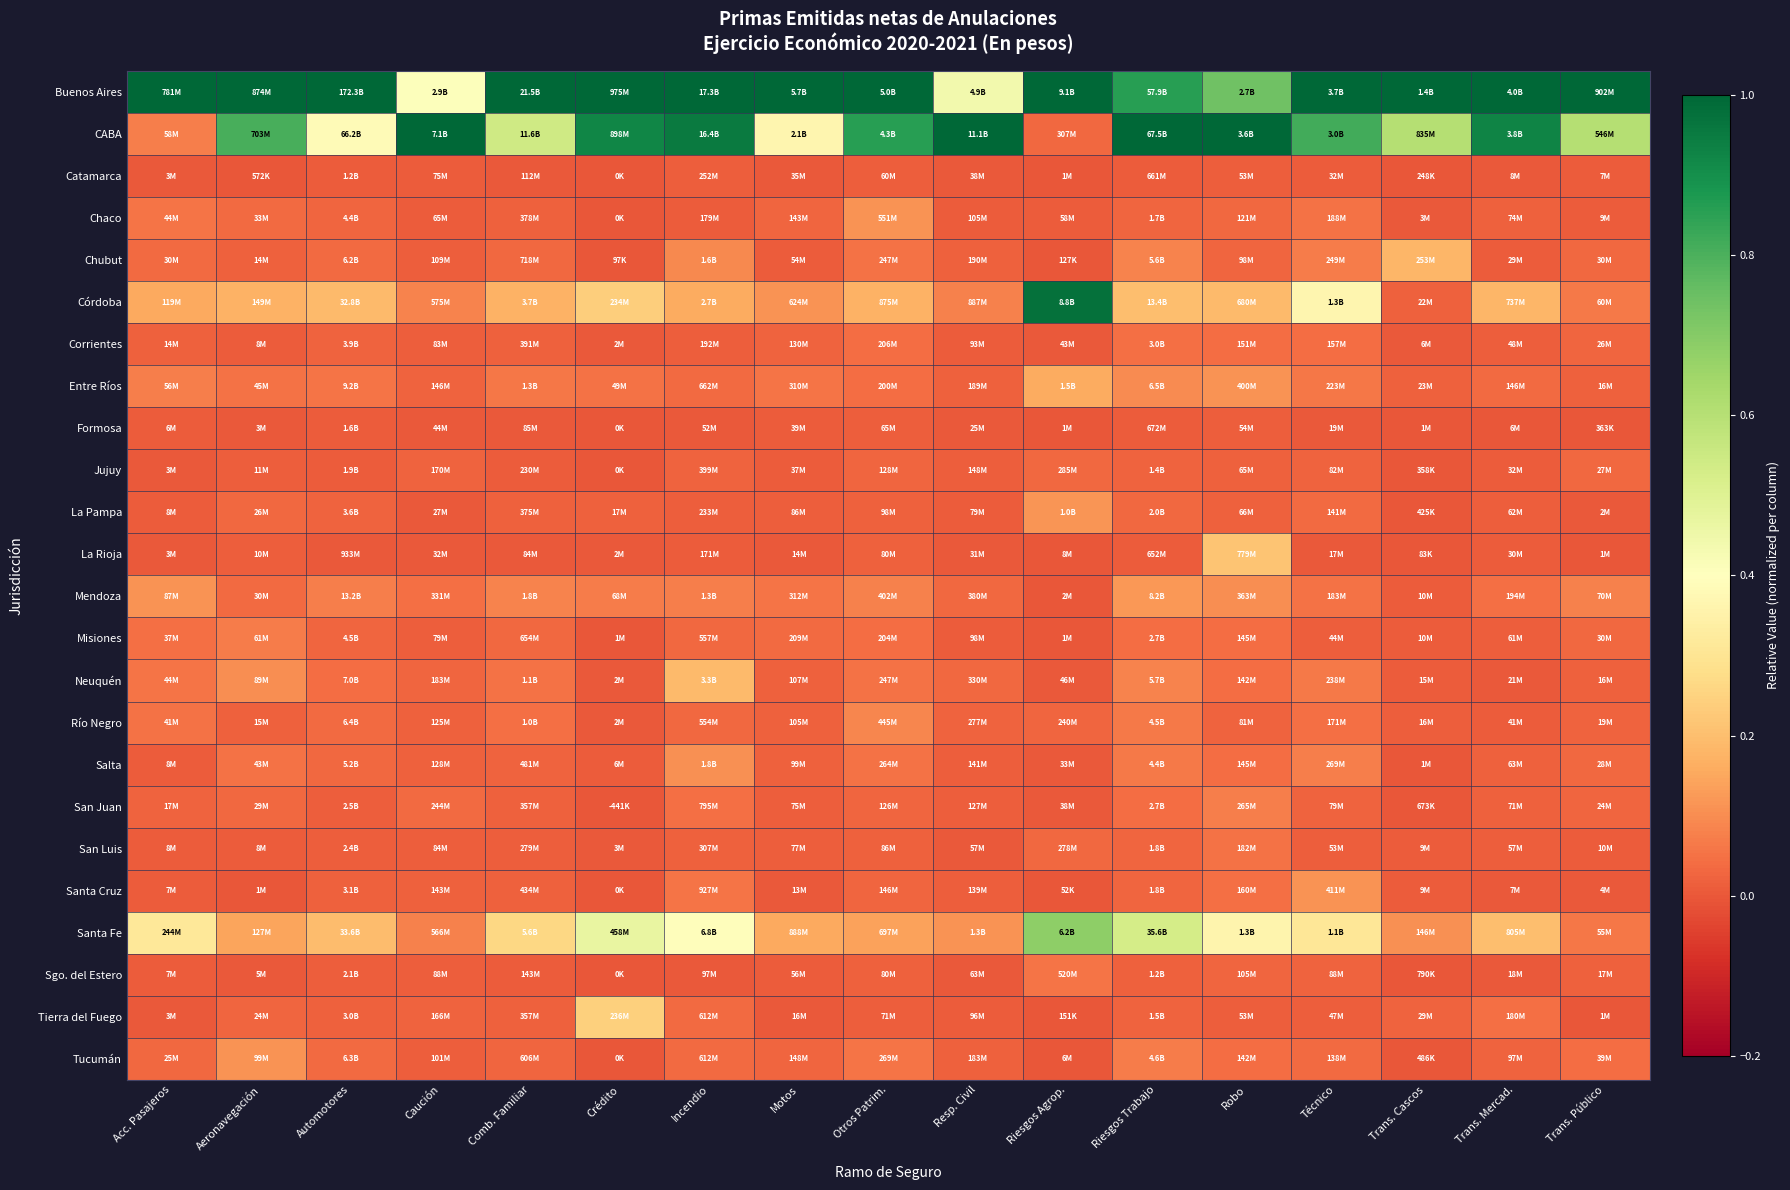

At which category does the chart reach its peak across all series?

Acc. Pasajeros